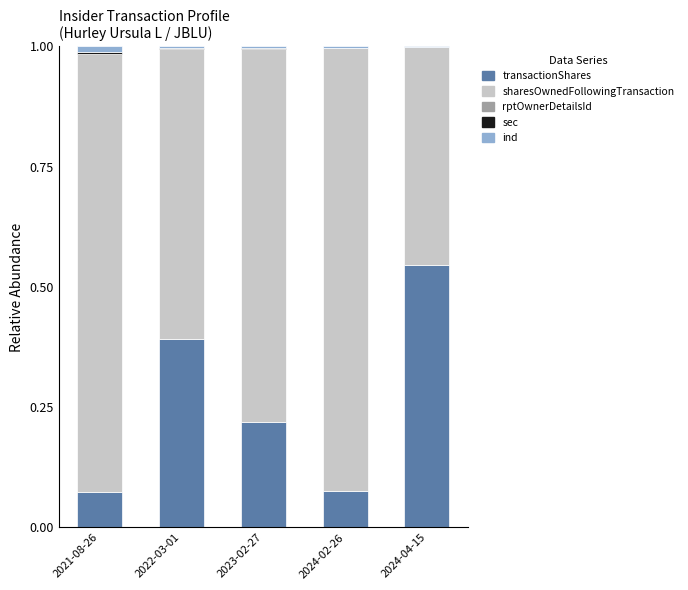

At which label does transactionShares reach its peak?

2024-04-15